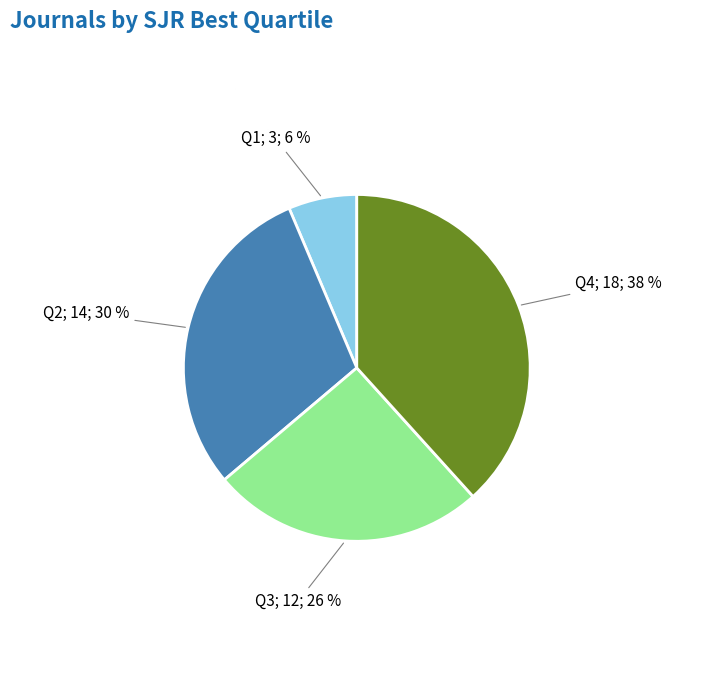

Is there a majority slice in this chart?

No